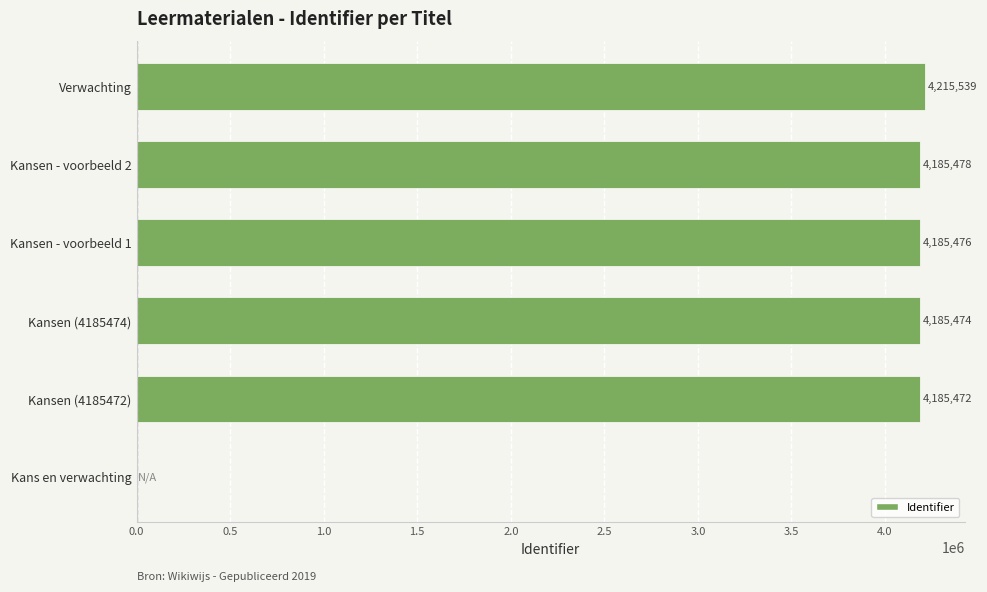

The chart shows a value of 2530498 at Kansen (4185474). True or false?

False